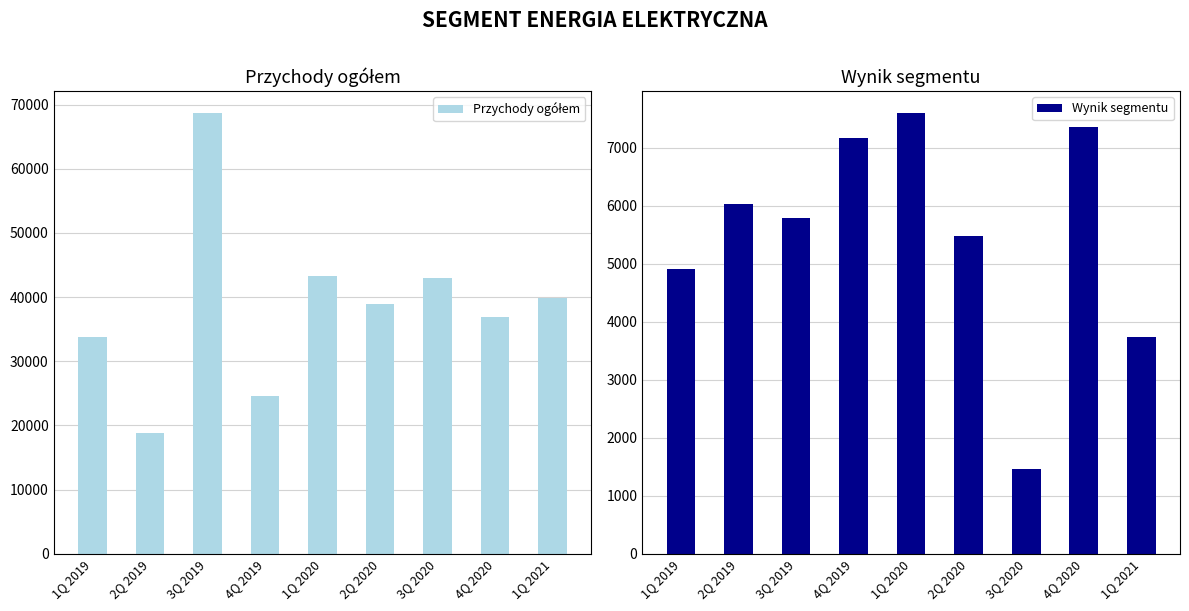

Between 1Q 2019 and 3Q 2019, which series saw the biggest shift?

Przychody ogółem